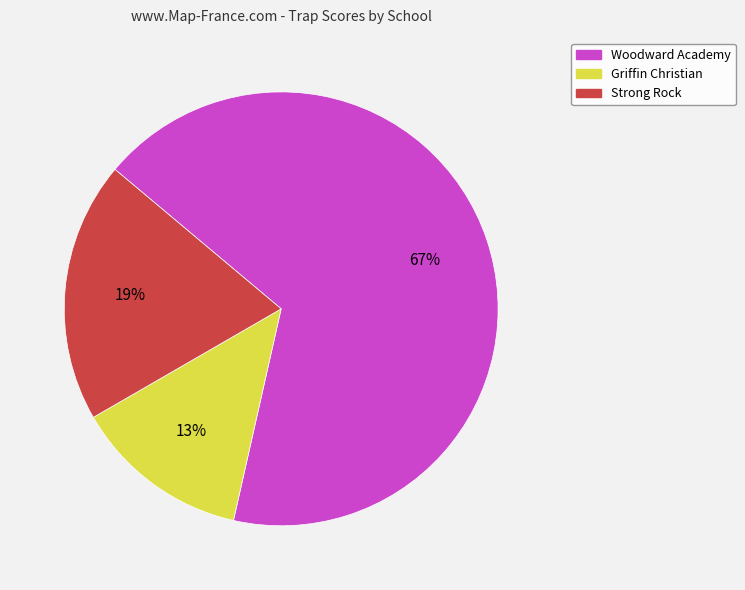

What percentage is the Griffin Christian slice, to the nearest percent?

13%